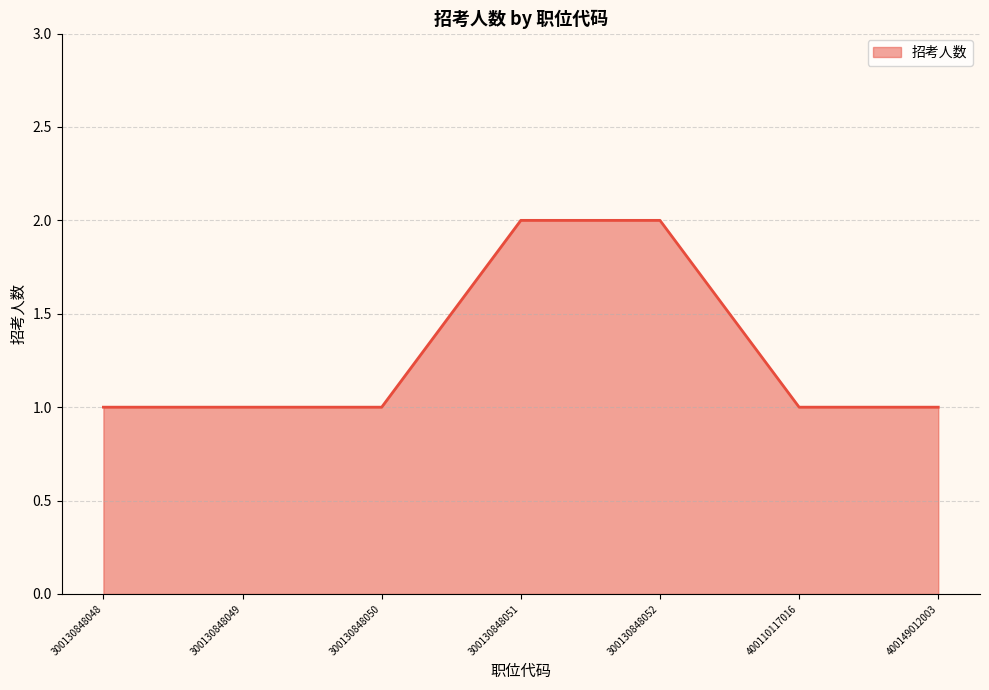

What is the difference between the maximum and minimum values?

1